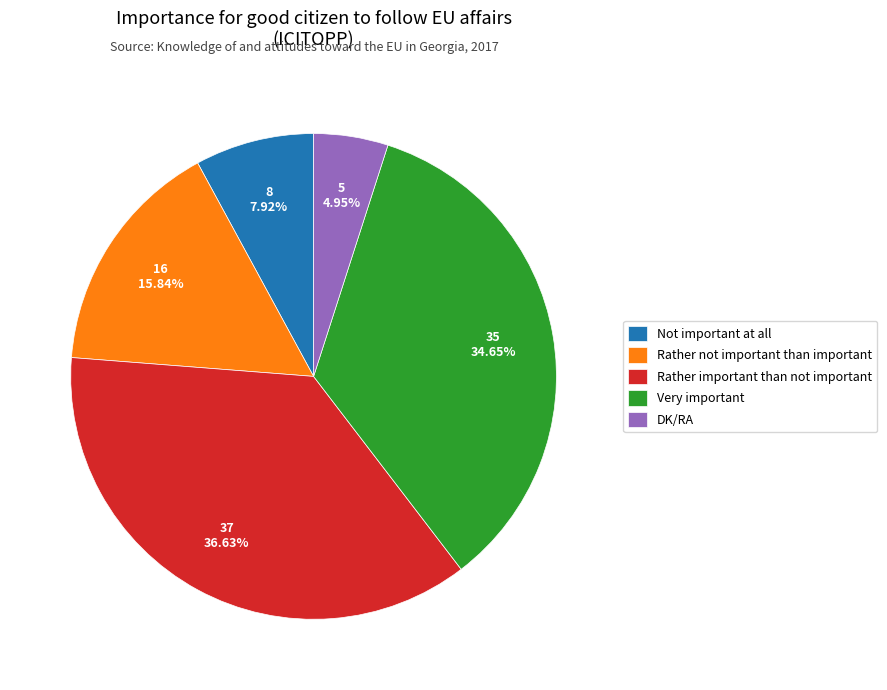

How much of the chart is everything except Rather not important than important?

84.2%